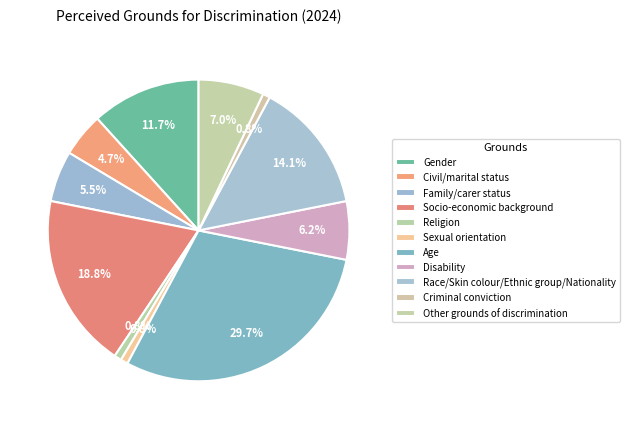

How much of the chart is everything except Gender?

88.3%